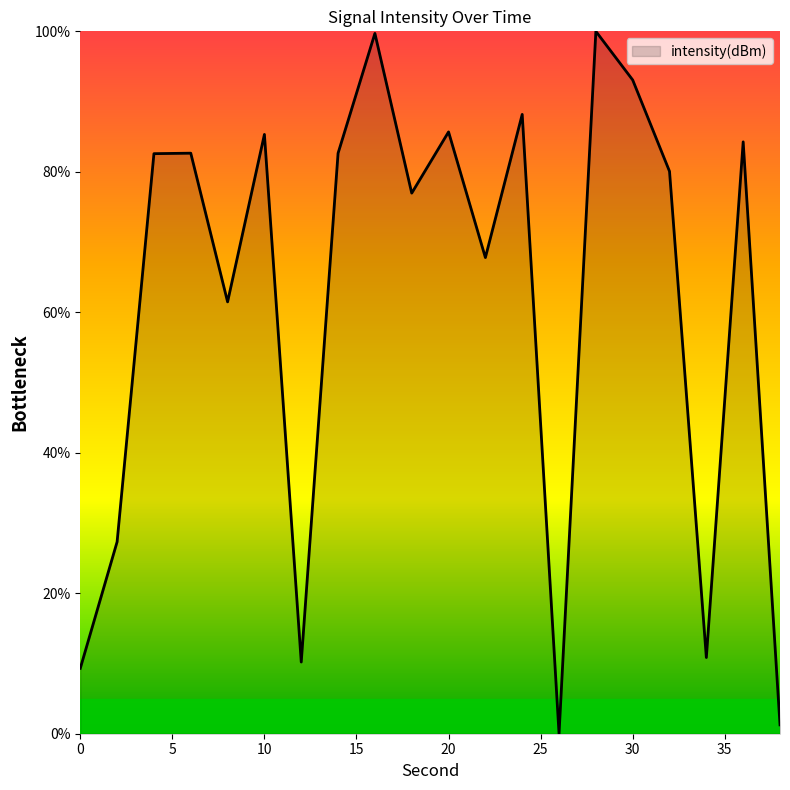

What is the greatest value displayed?

100.0